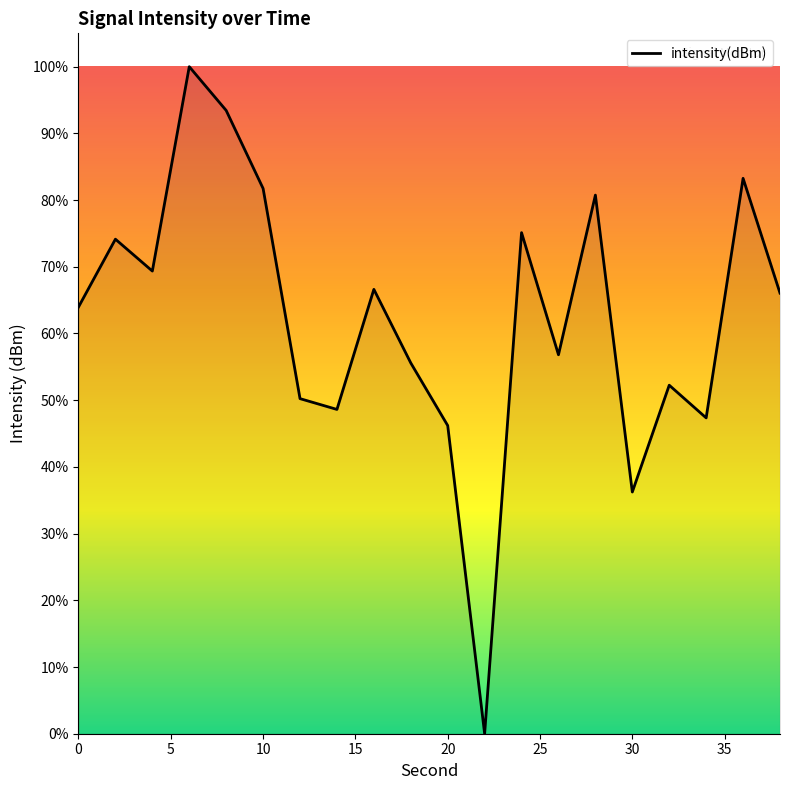

Count the number of categories in the chart.

20